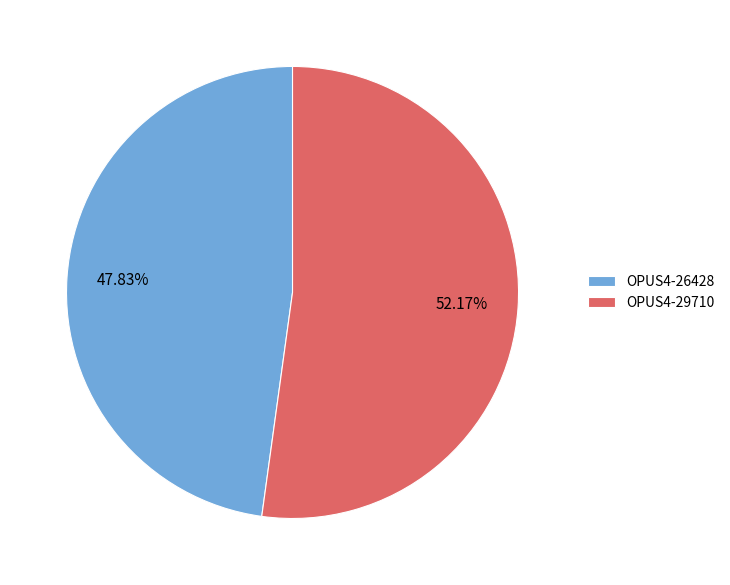

The OPUS4-29710 slice represents 52% of the pie. True or false?

True